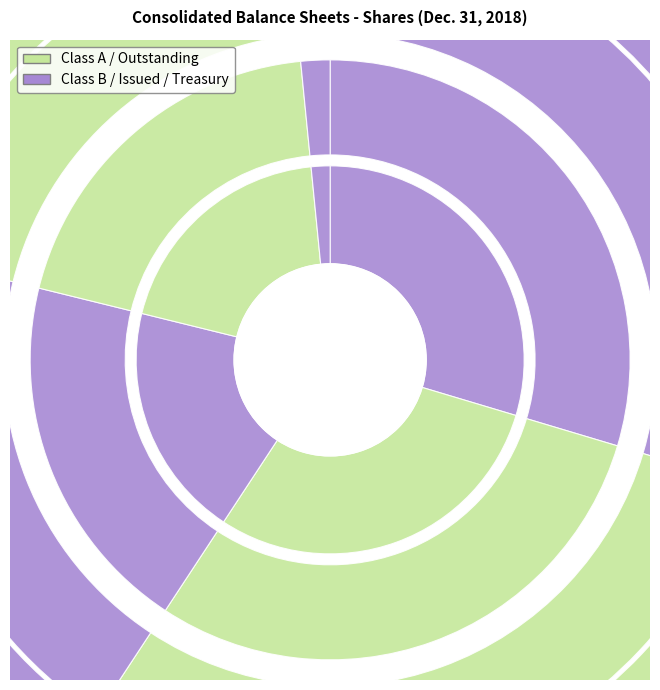

Is it true that Treasury Stock is 15% of the pie?

False